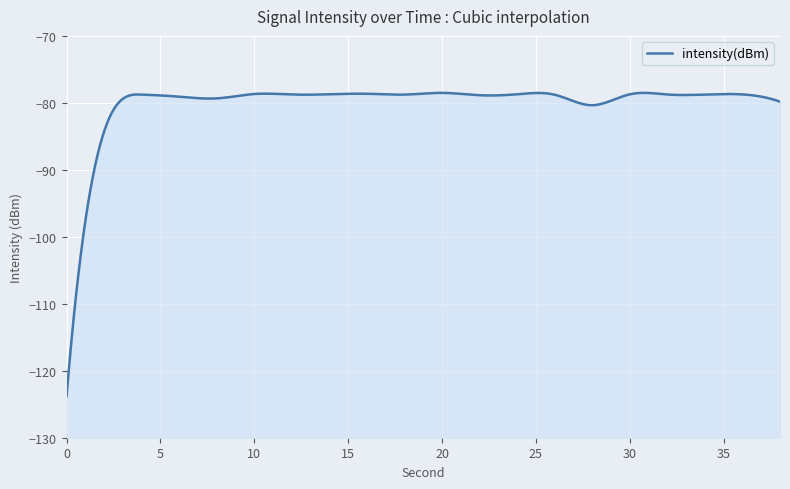

Where is the first local minimum?

8